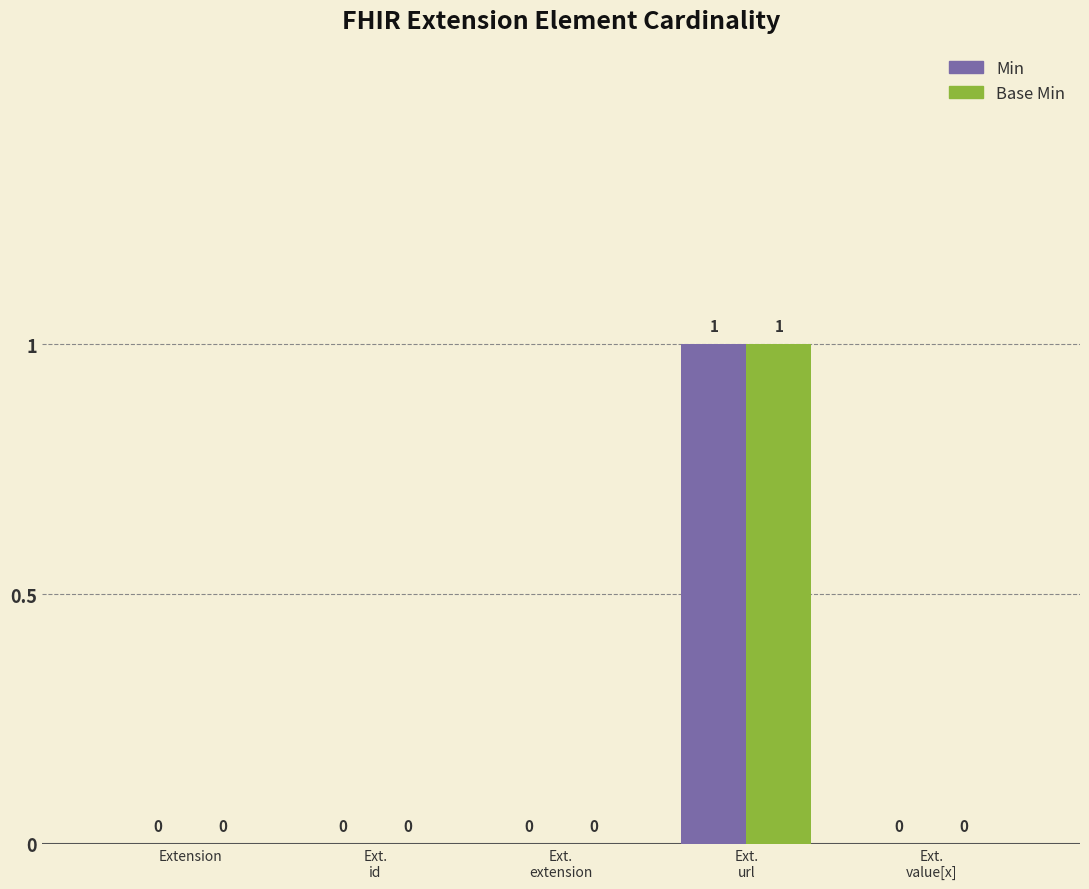

How many values in Min are above zero?

1